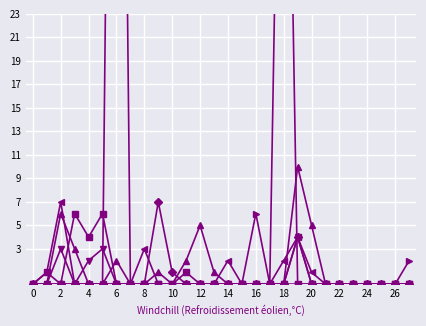

True or false: Klimapolitik has a value of 4 at 10.

False